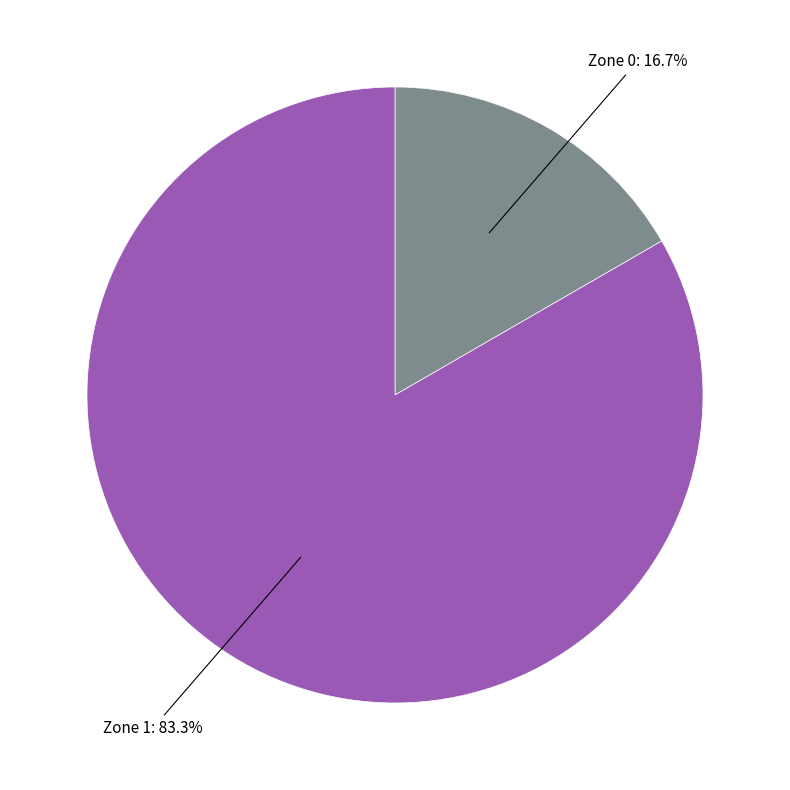

To the nearest percent, what percentage of the pie is Zone 0?

17%